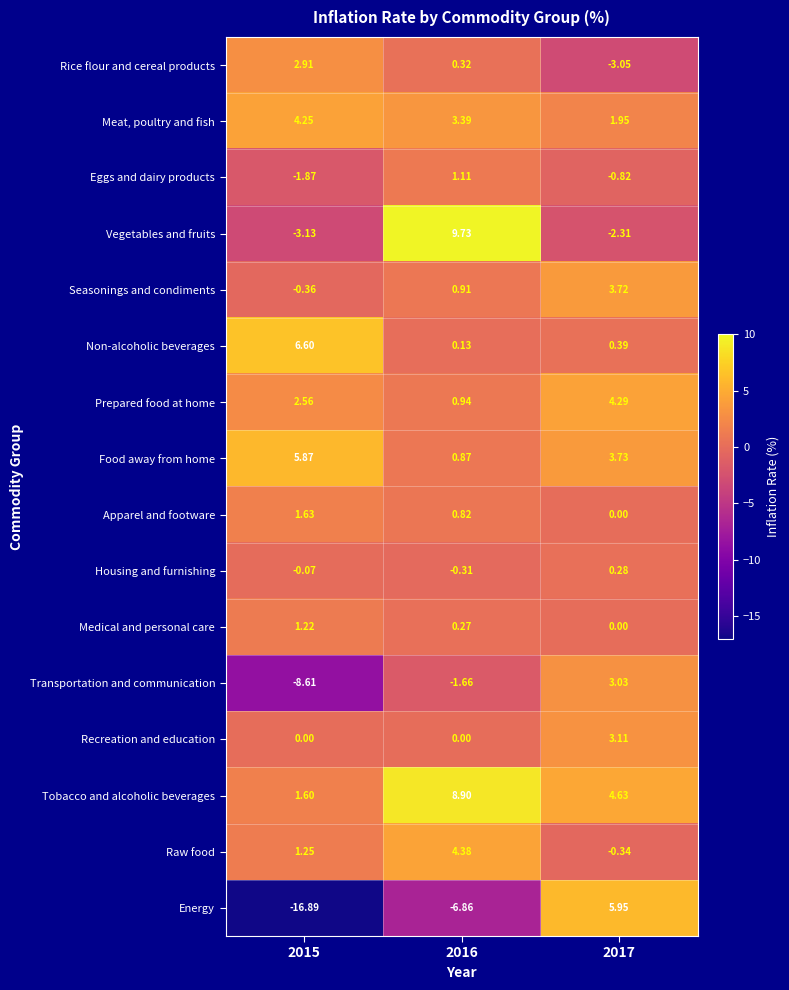

Is the value of Rice flour and cereal products at 2017 greater than the value of Eggs and dairy products at 2015?

No